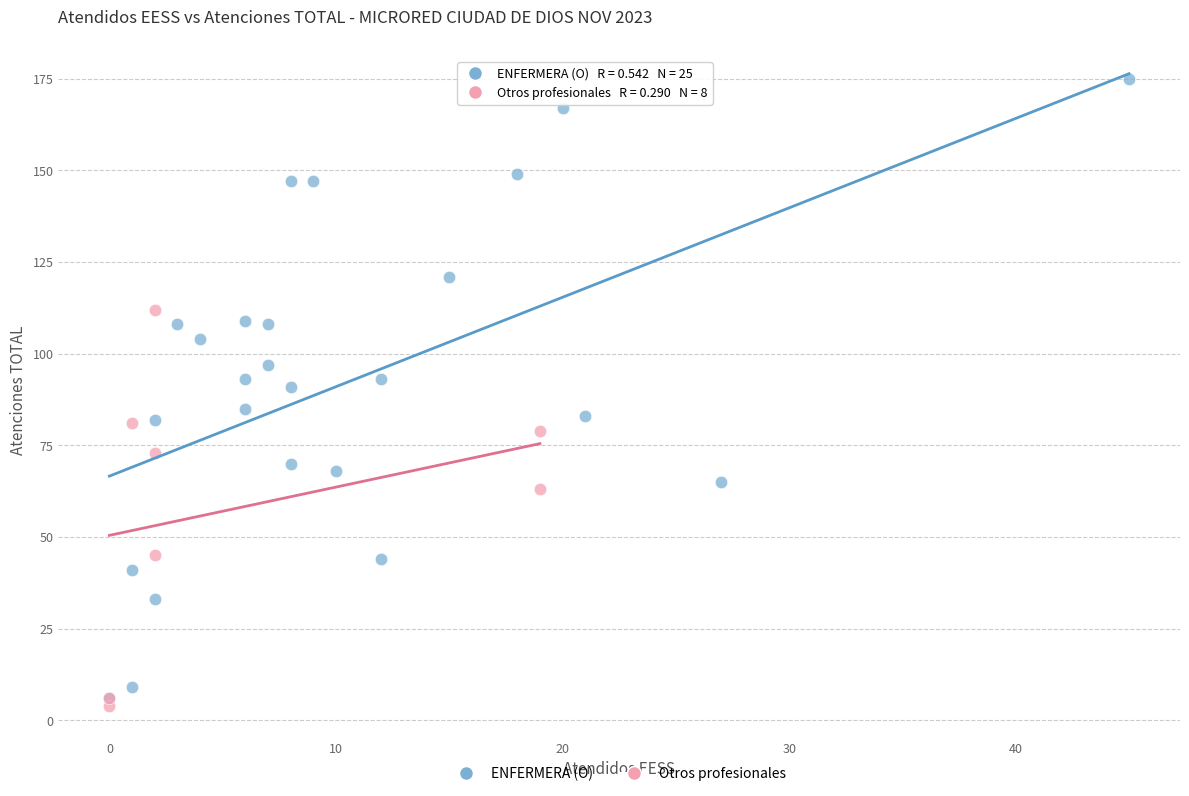

Which series reaches the maximum Y coordinate?

ENFERMERA (O)